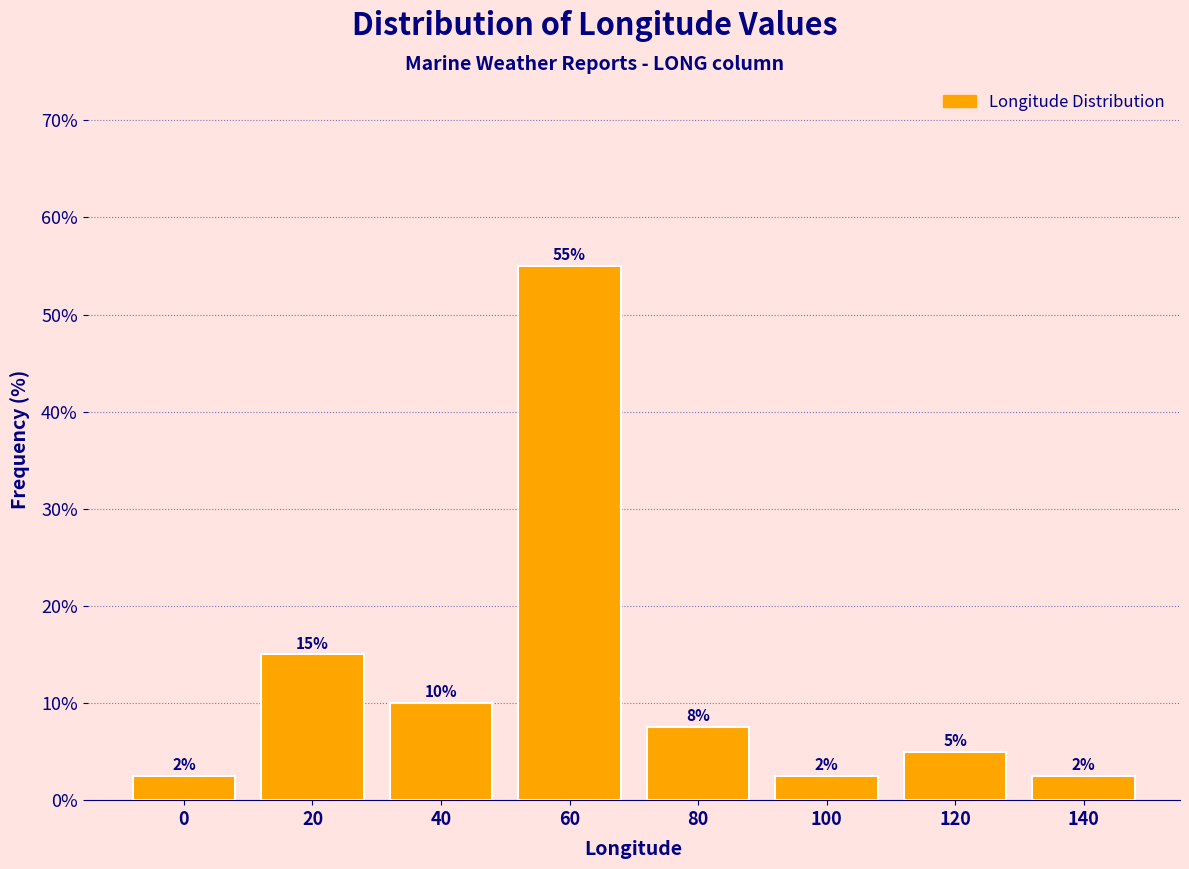

Which category has the highest value across all series?

60